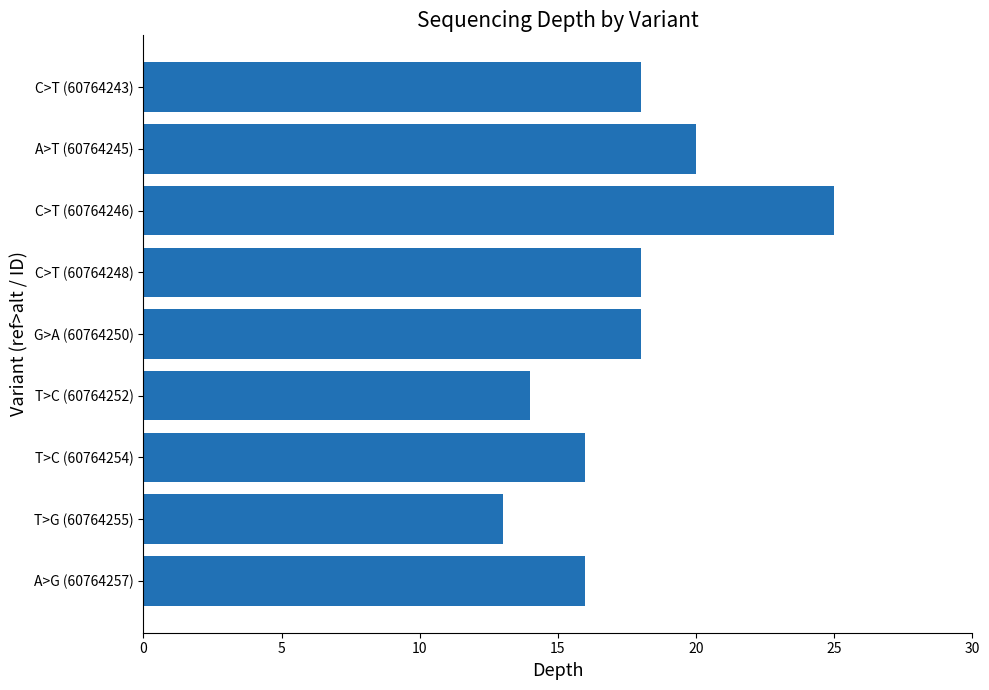

Which label corresponds to the largest value in the chart?

C>T (60764246)